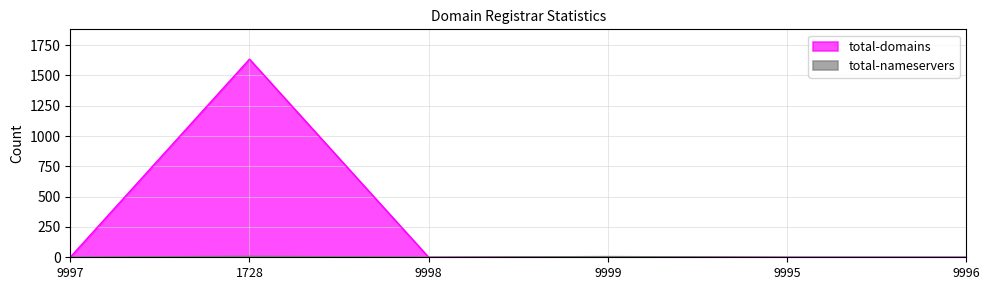

Reading right to left, transcribe all the data shown in this chart.

total-domains: 0	0	2	0	1634	1
total-nameservers: 0	0	6	0	8	0